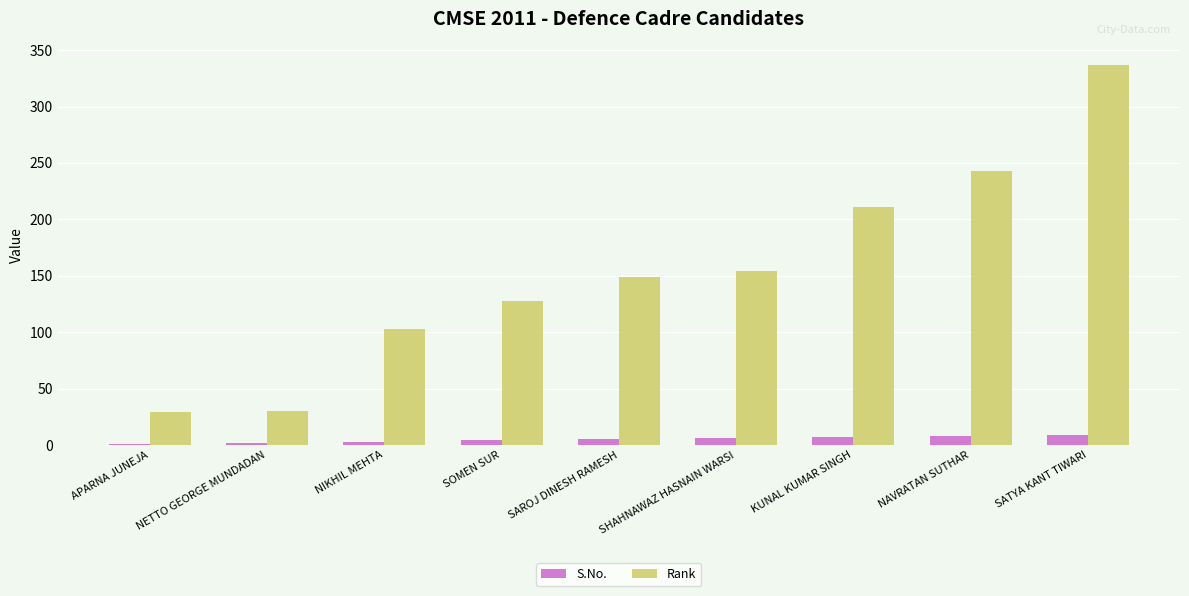

The Rank series shows 52 at NAVRATAN SUTHAR. True or false?

False